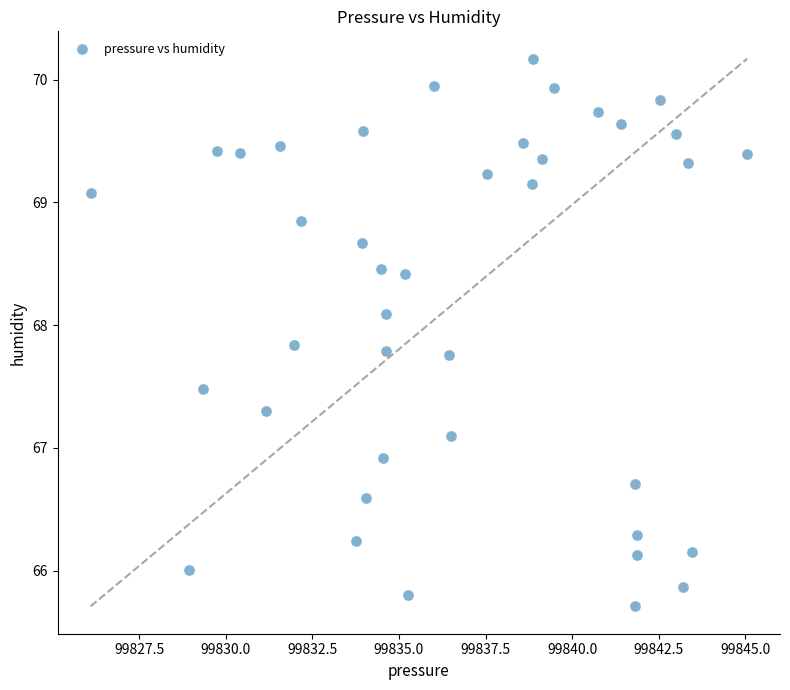

What is the range of Y values (max minus min)?

4.5